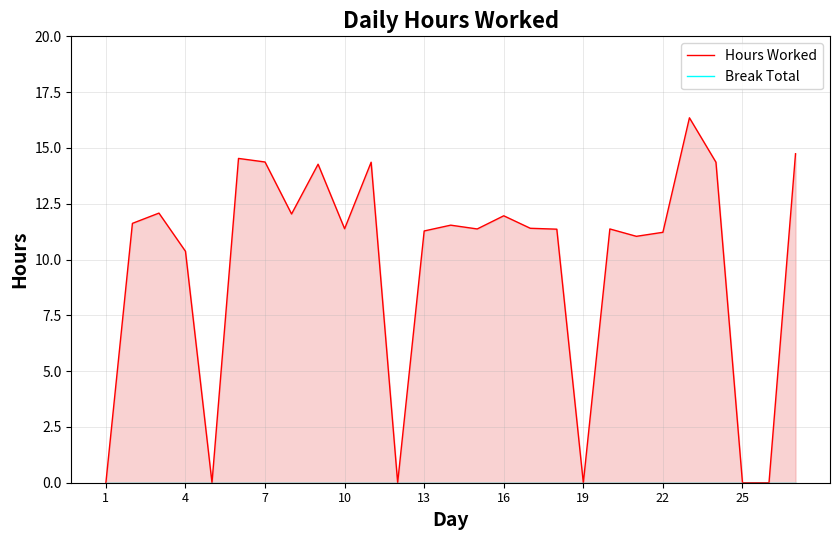

At which label does Hours Worked reach its minimum?

1